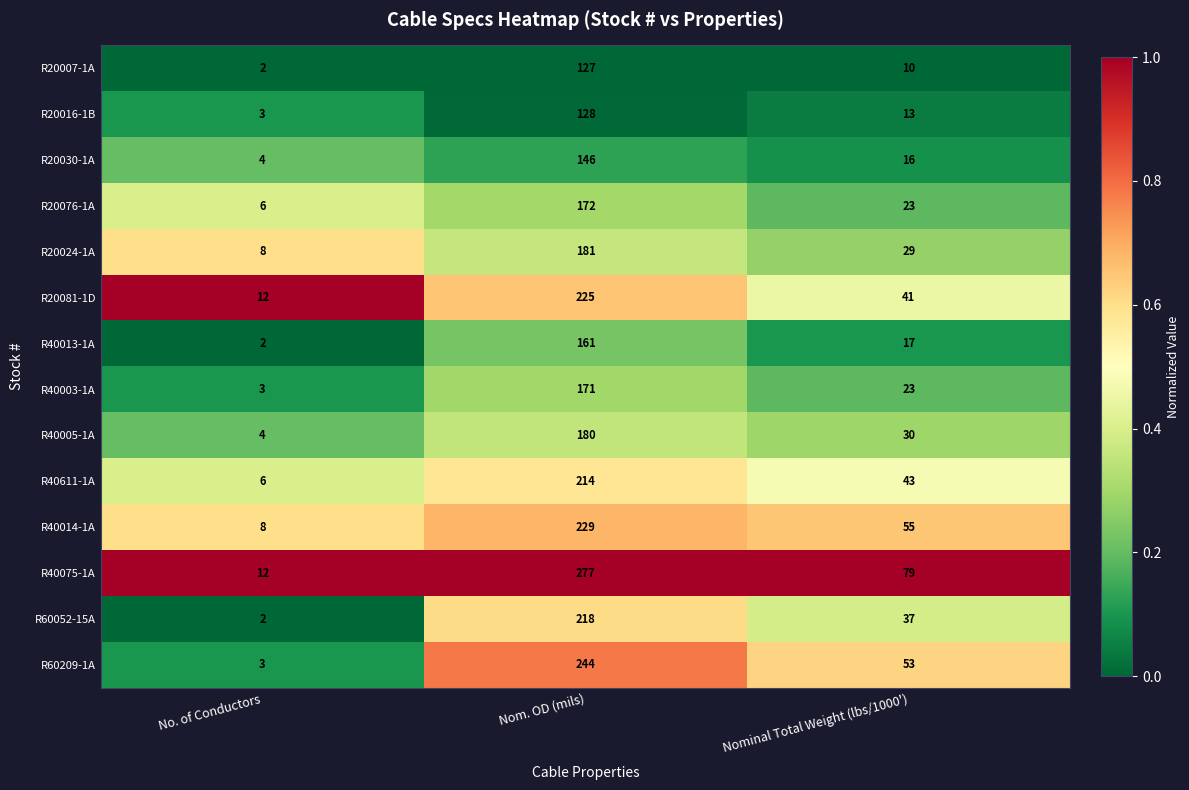

Which series has the largest total across all categories?

R40075-1A